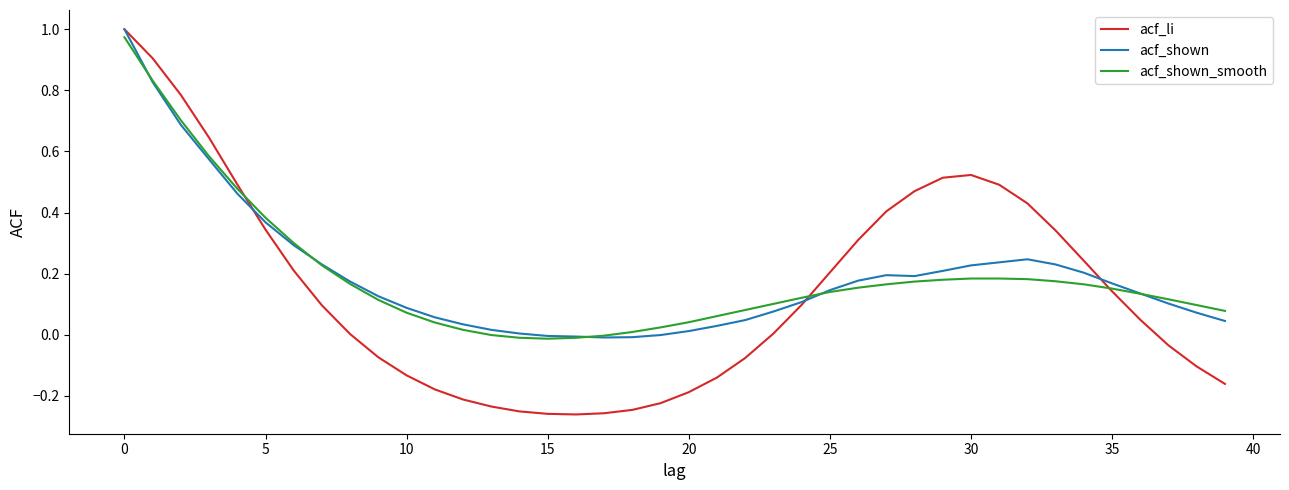

Which series has the largest range (max minus min)?

acf_li